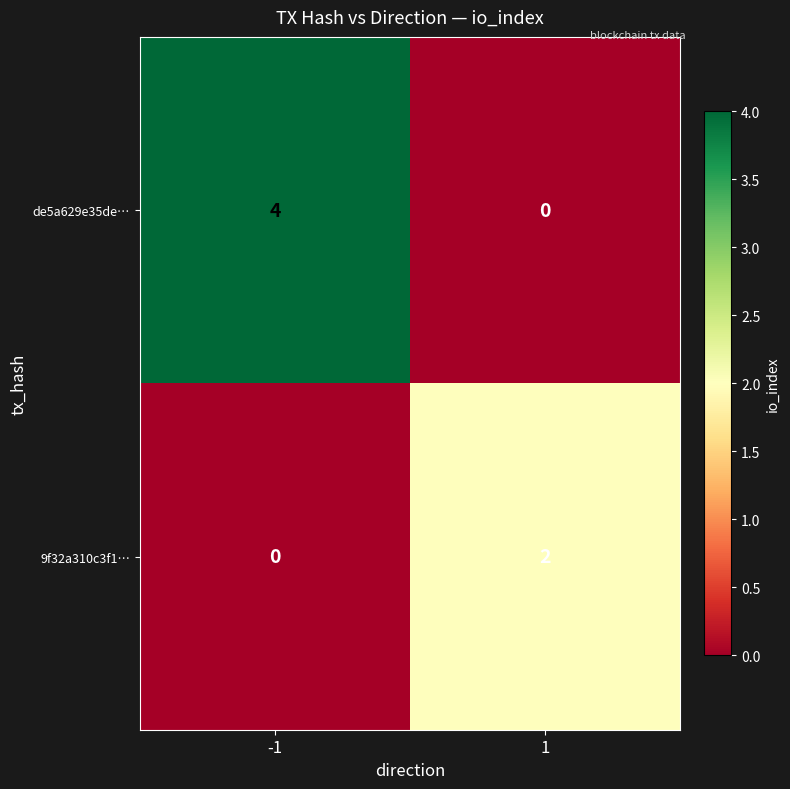

Reading right to left, list all the values displayed in this chart.

de5a629e35de…: 1=0	-1=4
9f32a310c3f1…: 1=2	-1=0